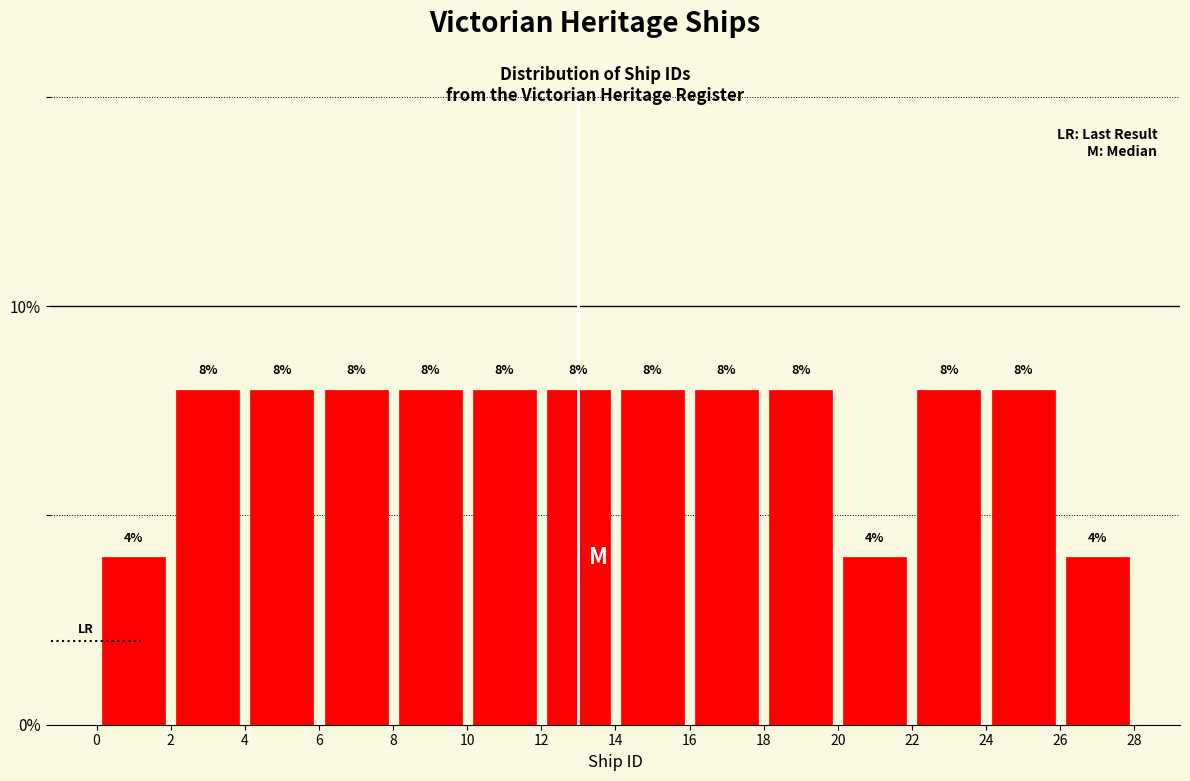

Reading left to right, list every bar in this chart as the range it spans on the x-axis followed by its height.

0 to 2: 4
2 to 4: 8
4 to 6: 8
6 to 8: 8
8 to 10: 8
10 to 12: 8
12 to 14: 8
14 to 16: 8
16 to 18: 8
18 to 20: 8
20 to 22: 4
22 to 24: 8
24 to 26: 8
26 to 28: 4